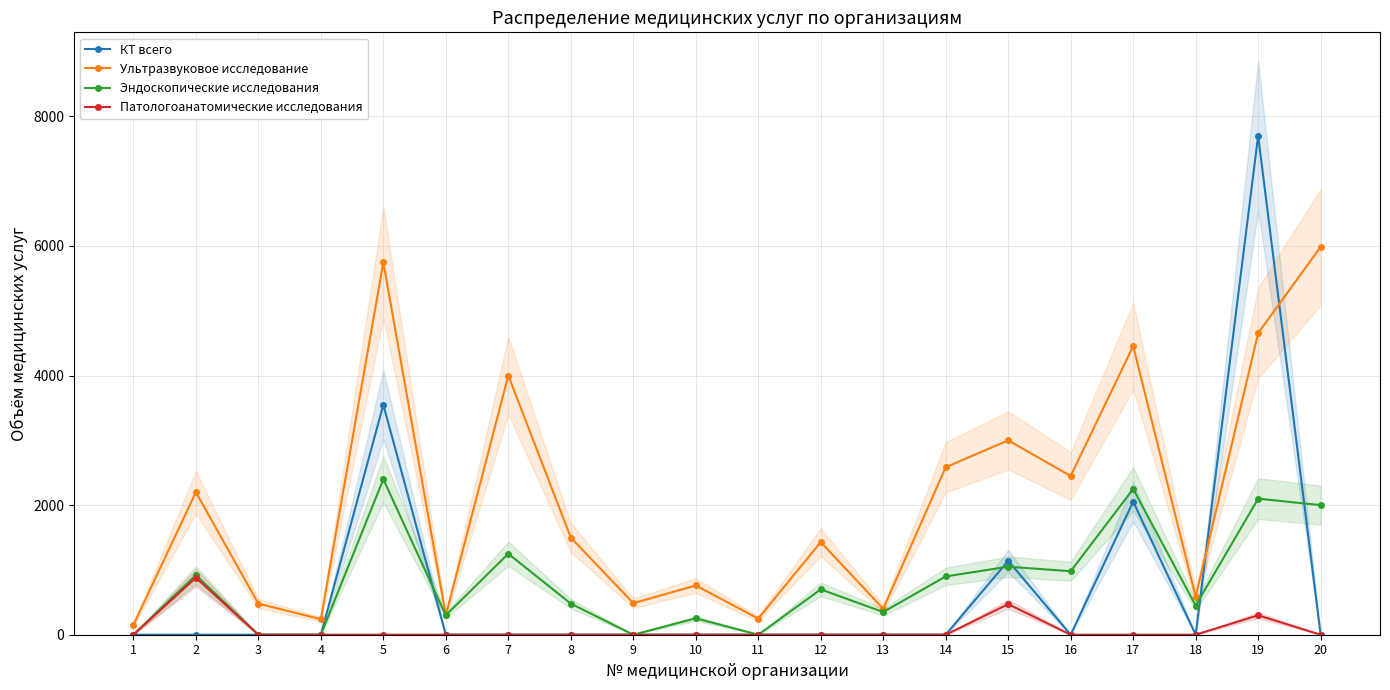

How many values in the Ультразвуковое исследование series exceed 1500?

9